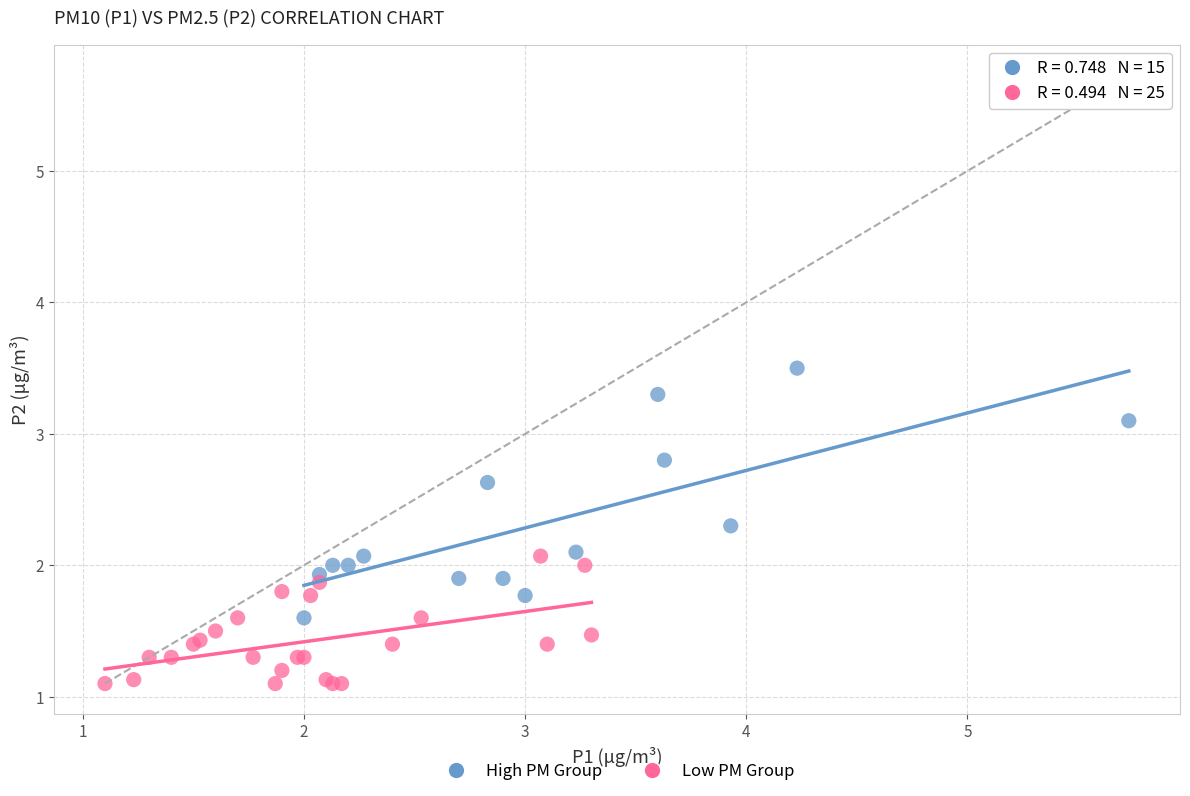

Which series reaches the maximum Y coordinate?

High PM Group